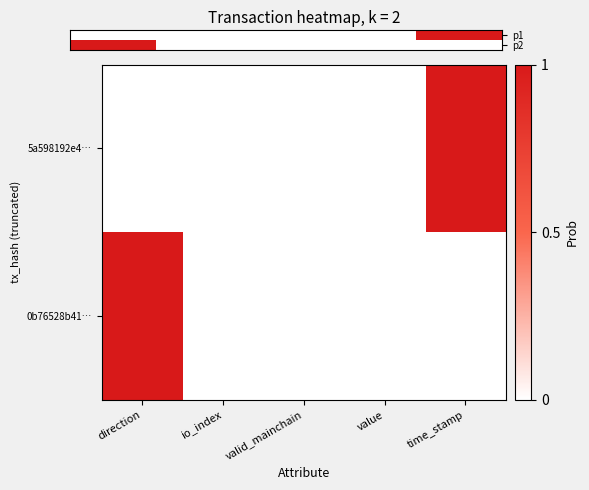

What is the maximum value for p1?

1